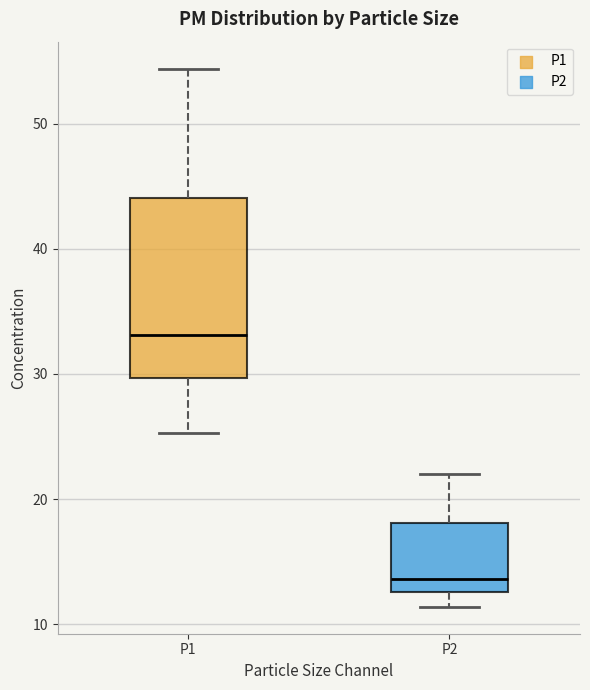

Which box's median line is the lowest?

P2